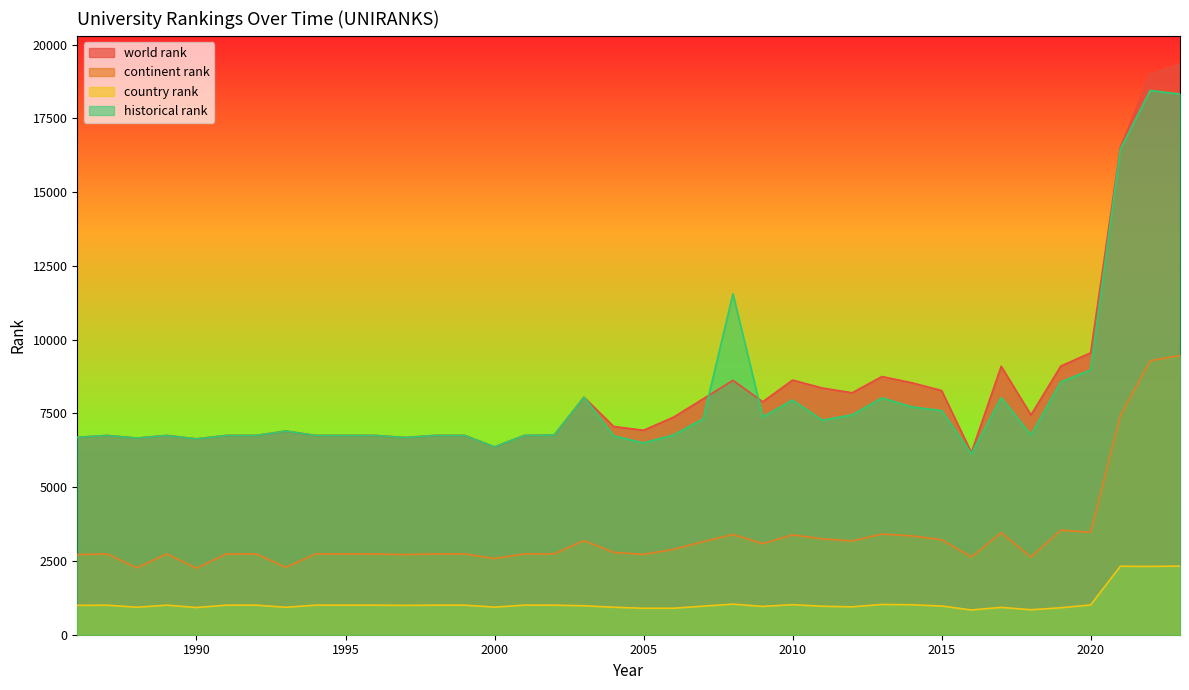

What is the value of the historical rank point at the 16th from the left?

6755.0